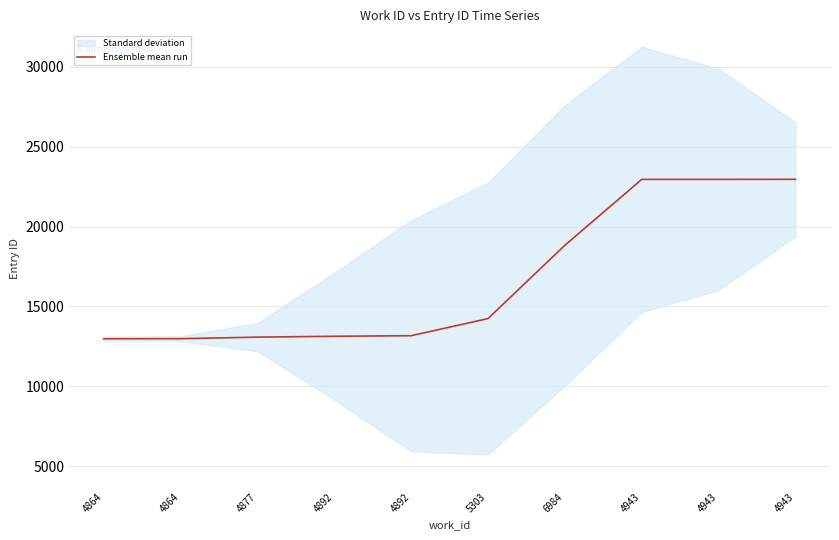

Reading left to right, what are all the values shown in this chart?

12973	12977	13075	13129	13164	14236	18825	22949	22951	22955